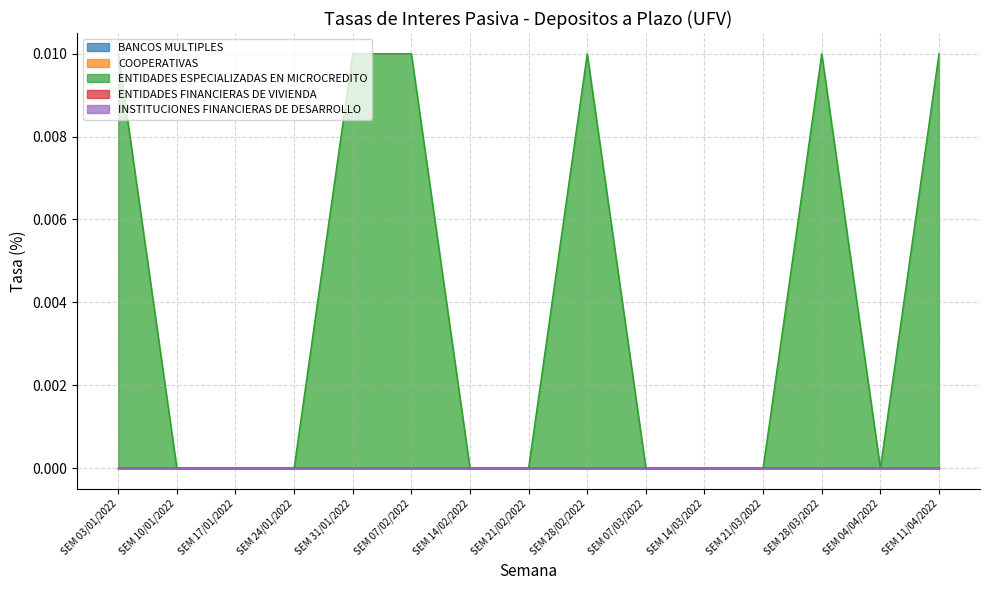

True or false: INSTITUCIONES FINANCIERAS DE DESARROLLO and BANCOS MULTIPLES intersect in this chart.

False